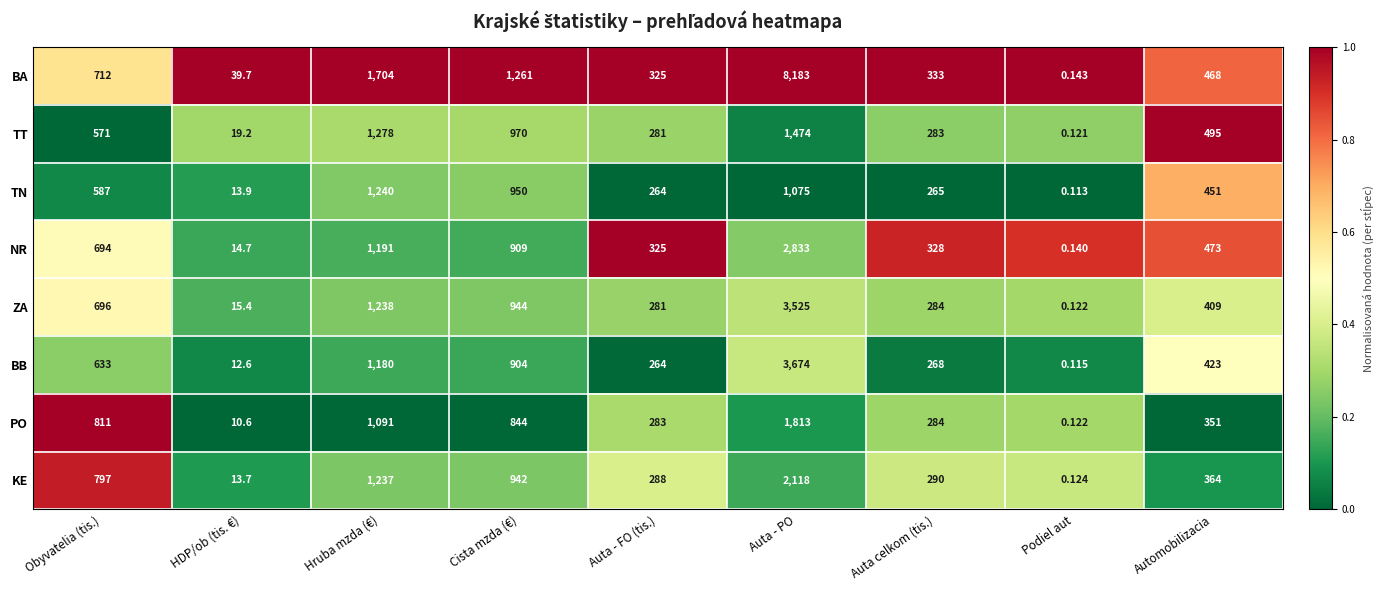

Where does the ZA series first go above 409?

Obyvatelia (tis.)